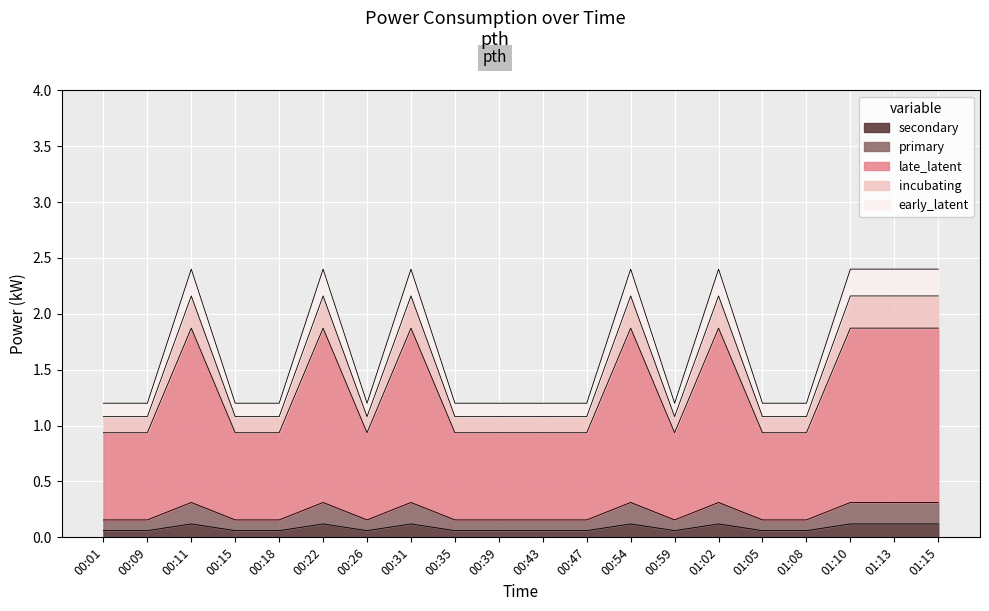

What is the label of the 14th point from the left?

00:59